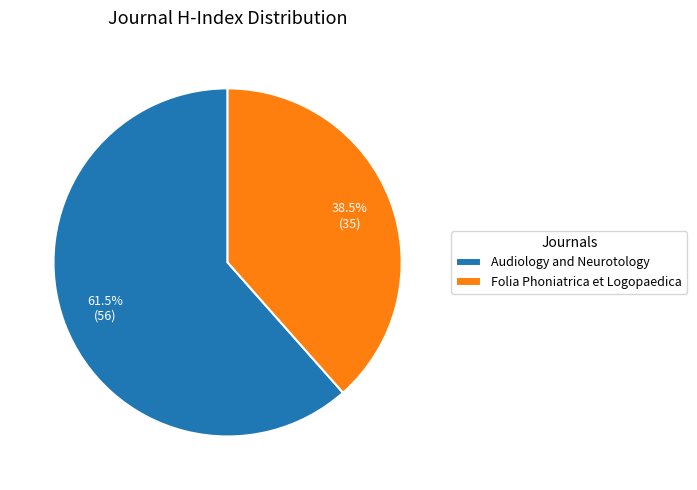

How many slices are in this pie chart?

2